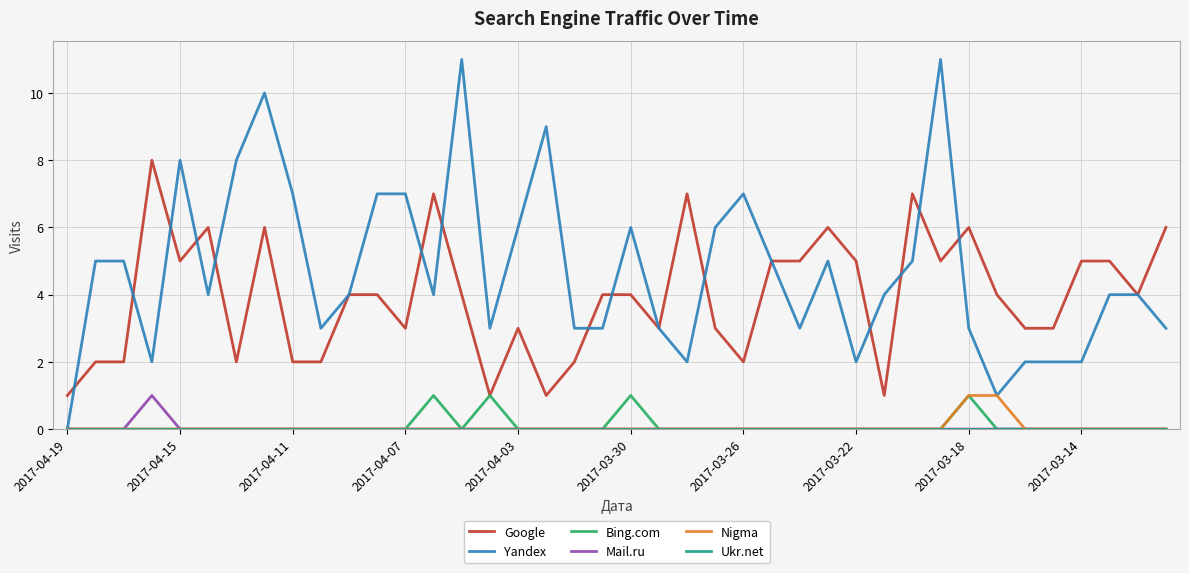

Which series has the largest total across all categories?

Yandex